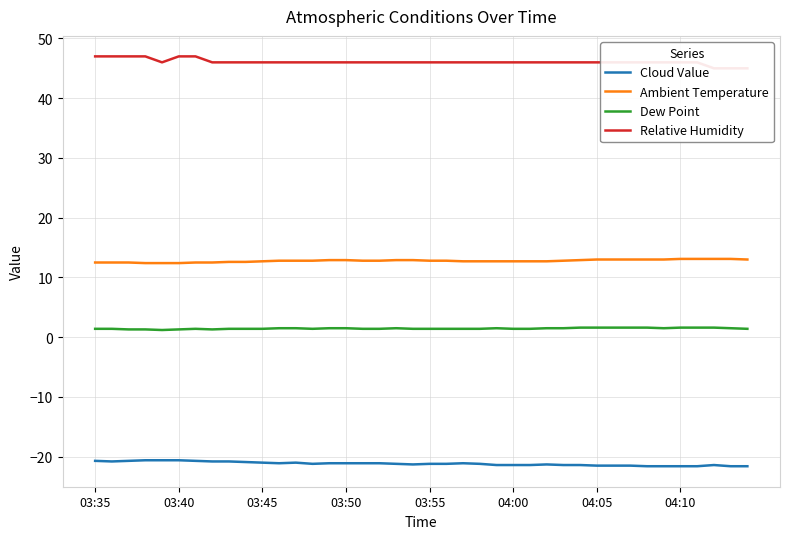

True or false: Ambient Temperature and Cloud Value intersect in this chart.

False